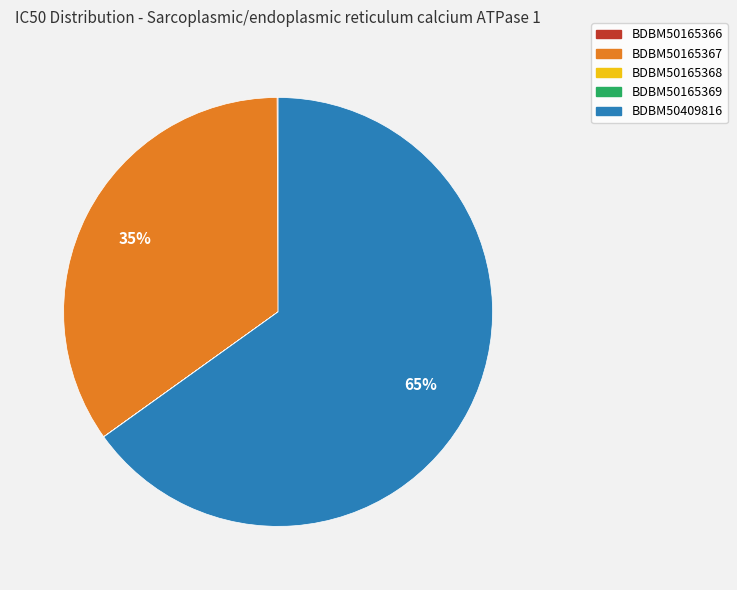

Which category accounts for the majority?

BDBM50409816